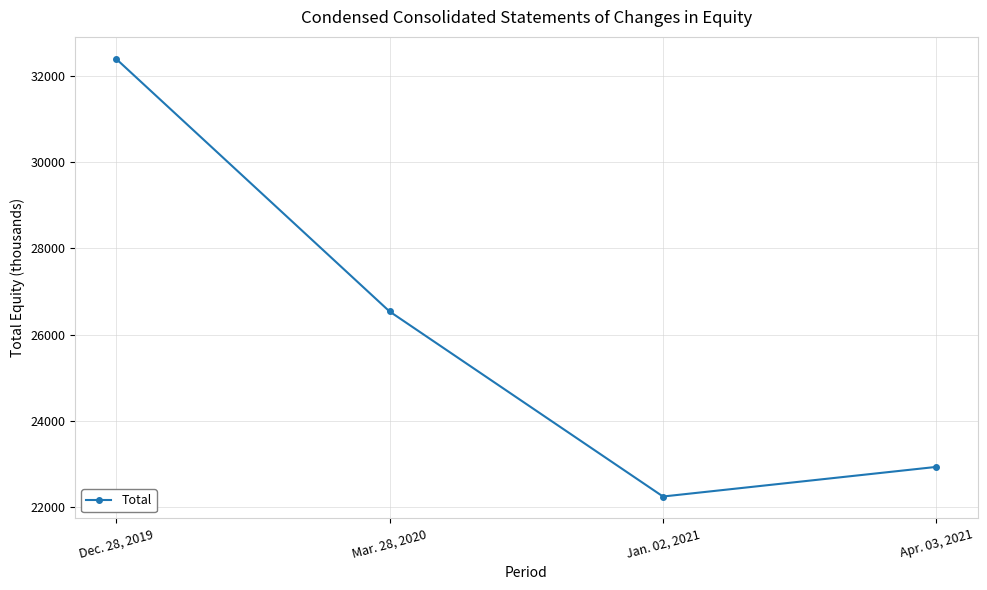

What is the label of the 2nd point from the left?

Mar. 28, 2020